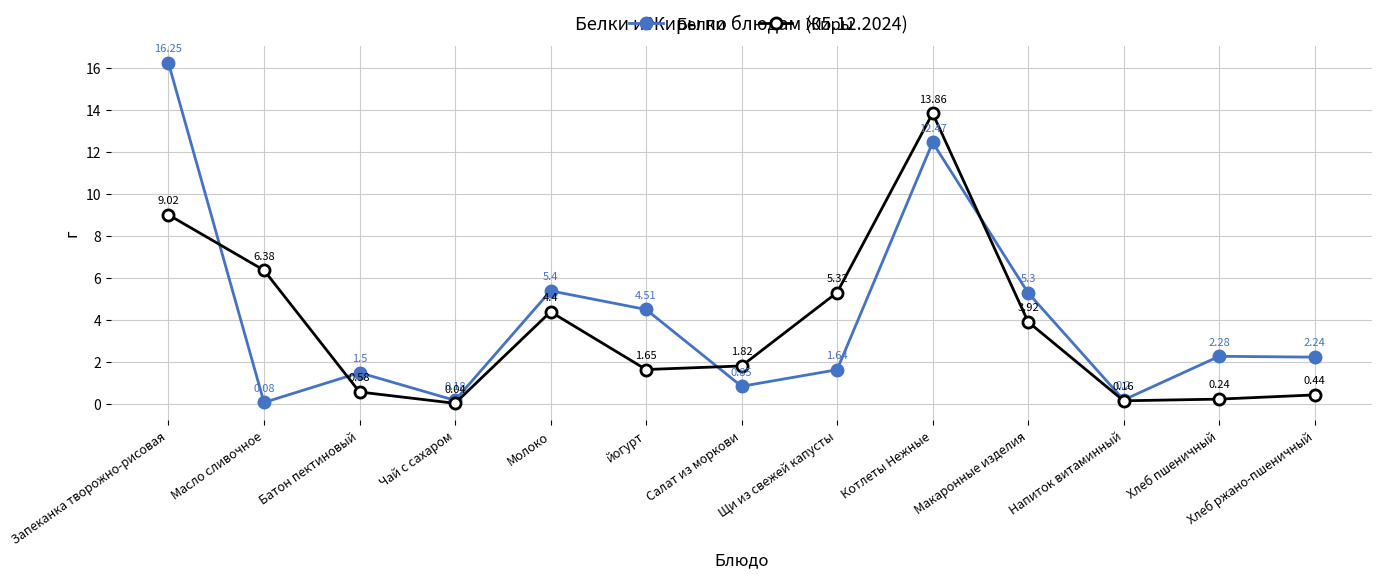

What is the value of the Белки point at the 6th from the left?

4.5